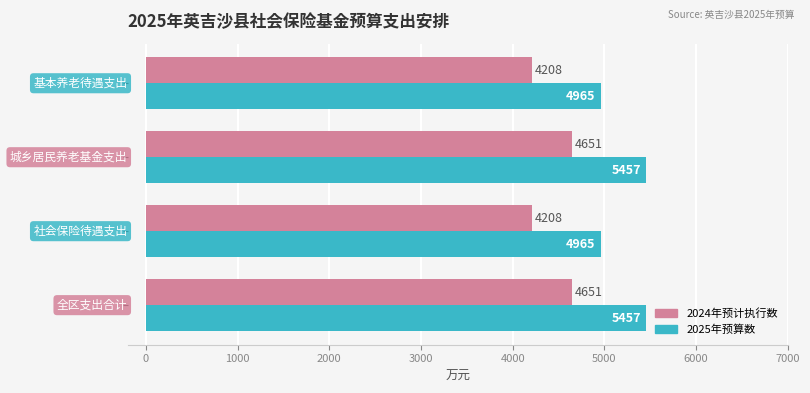

Count the 2025年预算数 values in the range 4965 to 5457.

4